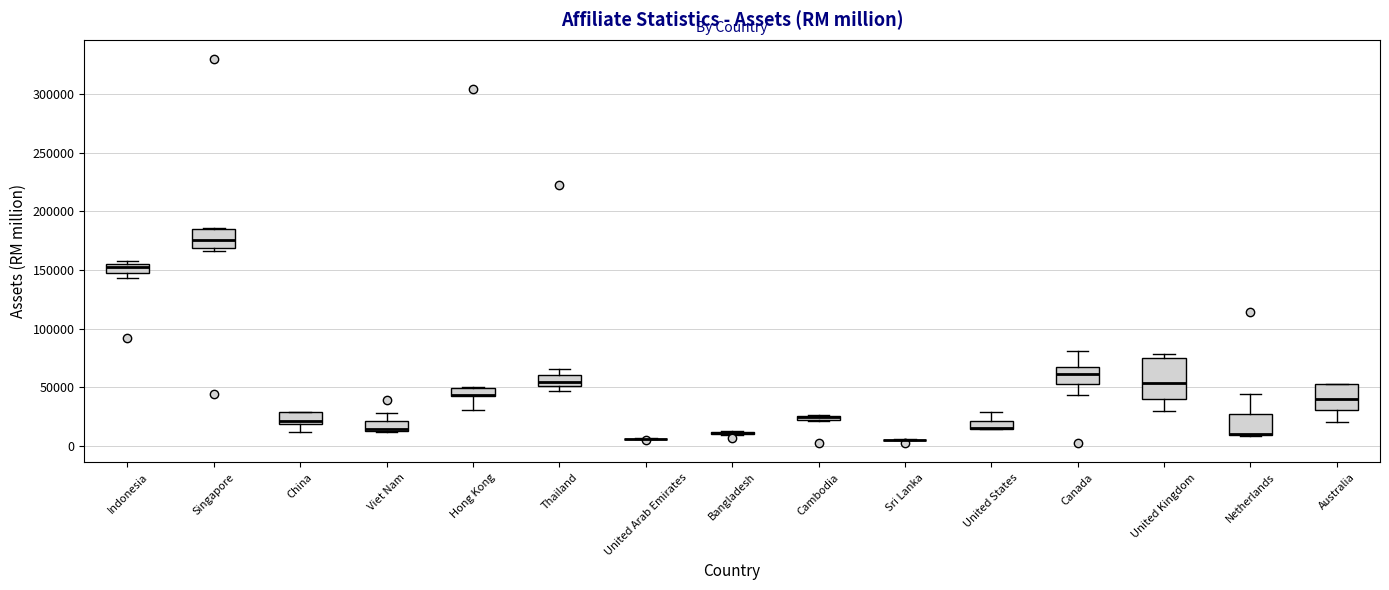

Where is the upper edge of the box for United Kingdom on the y-axis? The values are not printed on the chart, so give them approximately, as read against the axis.

75000